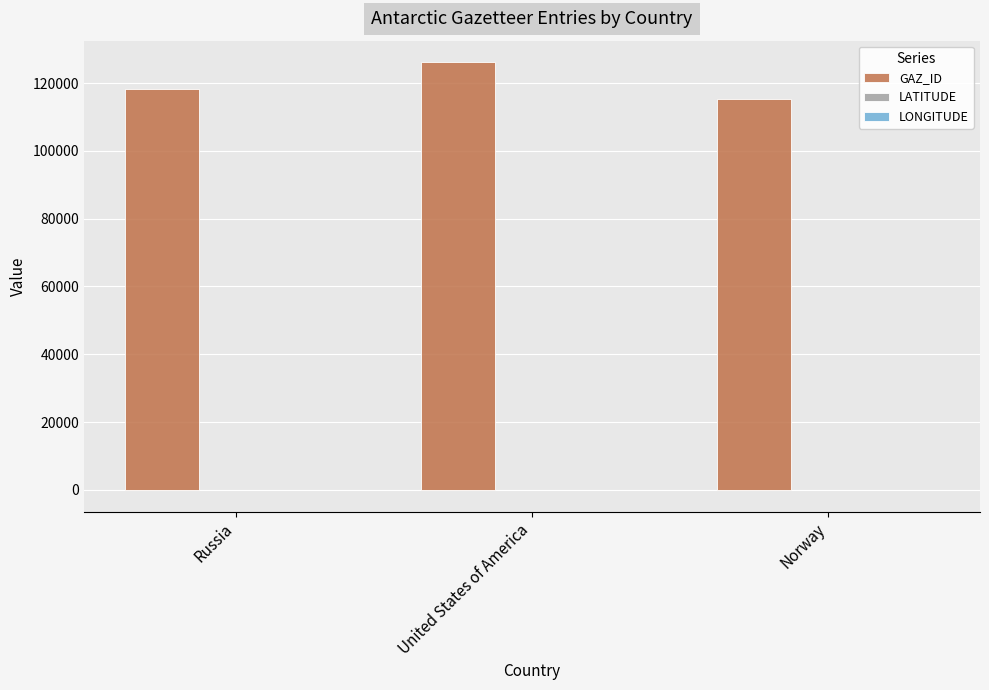

Which series has the widest spread of values?

GAZ_ID